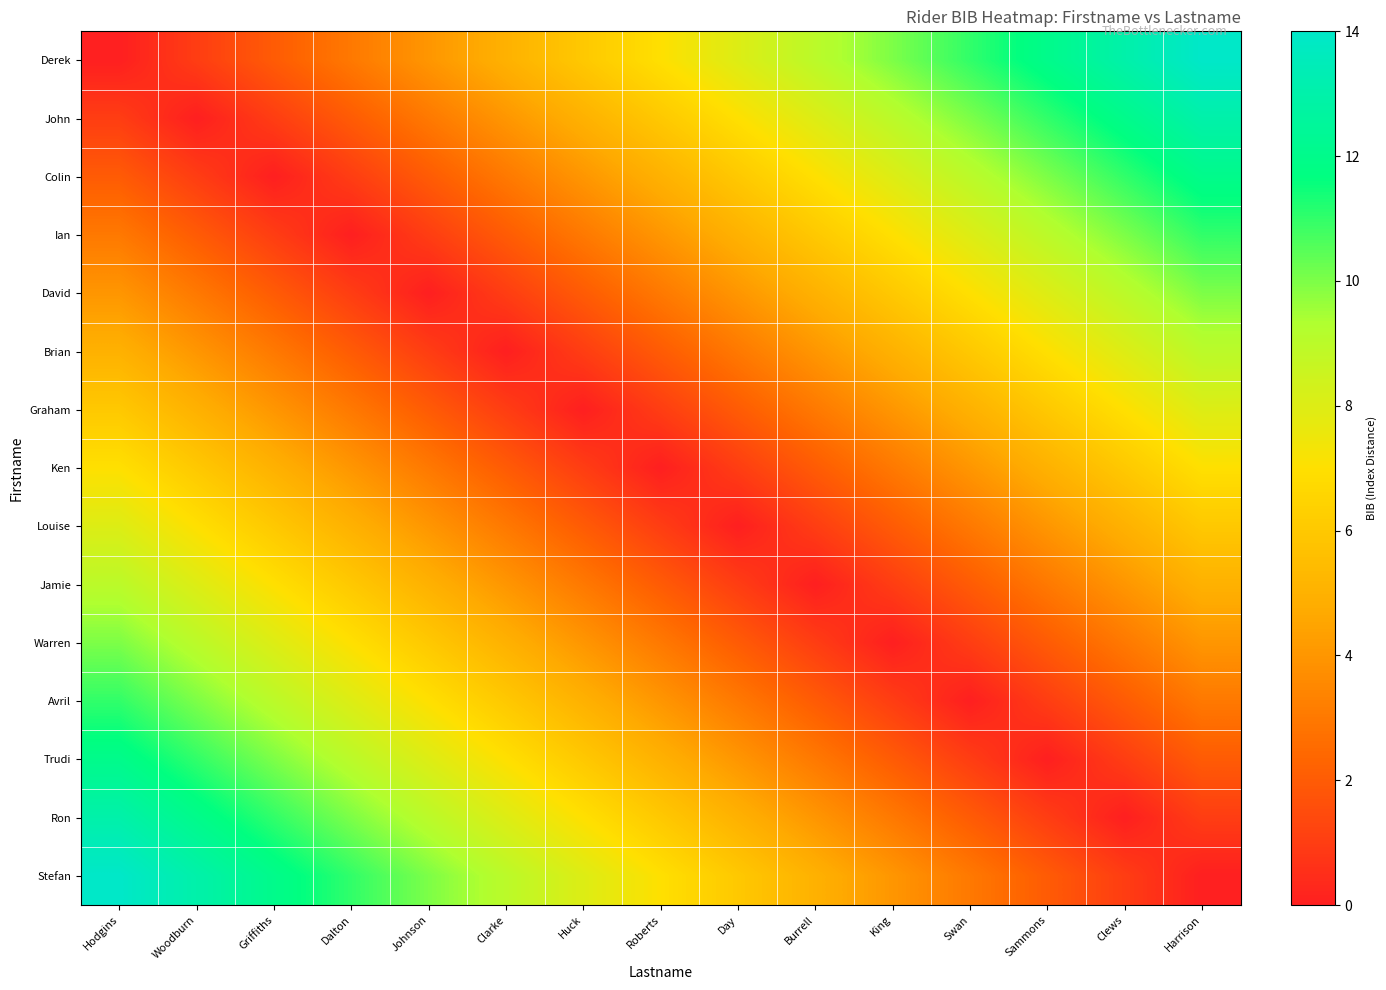

Which category has the lowest value across all series?

Hodgins